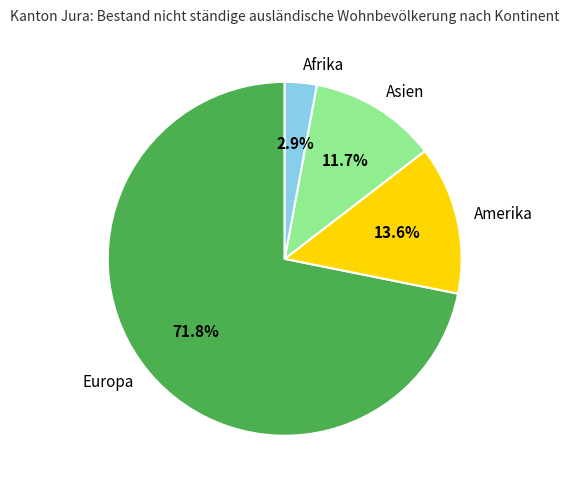

To the nearest percent, what percentage of the pie is Amerika?

14%